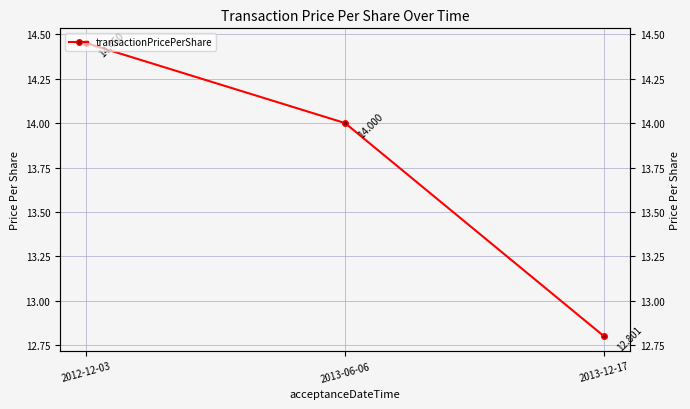

How many categories are shown in the chart?

3